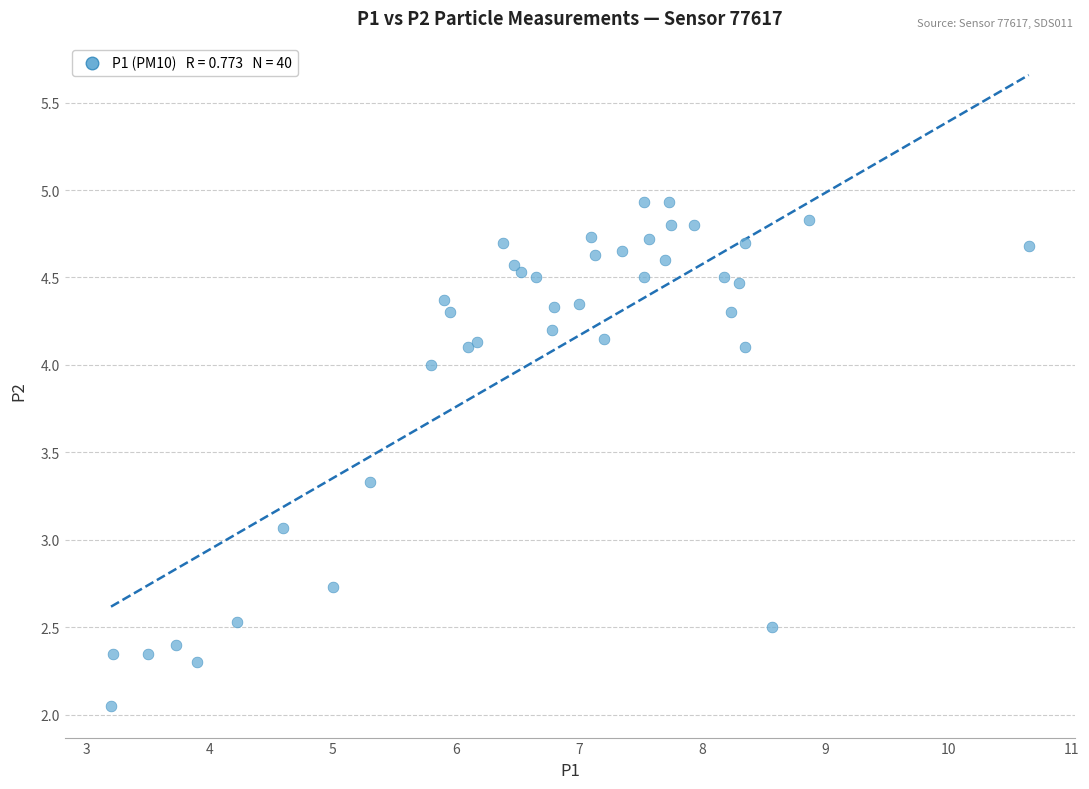

What Y value in the scatter plot is closest to 3?

3.1